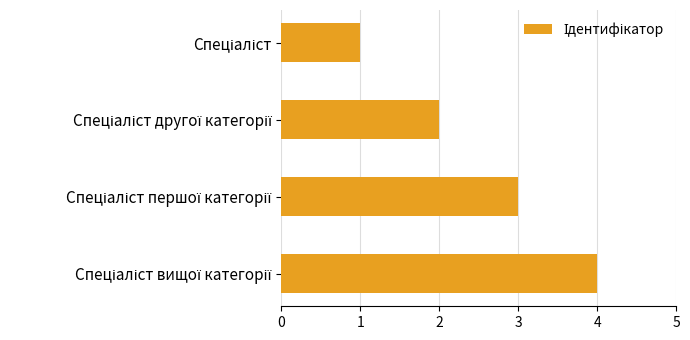

What is the greatest value displayed?

4